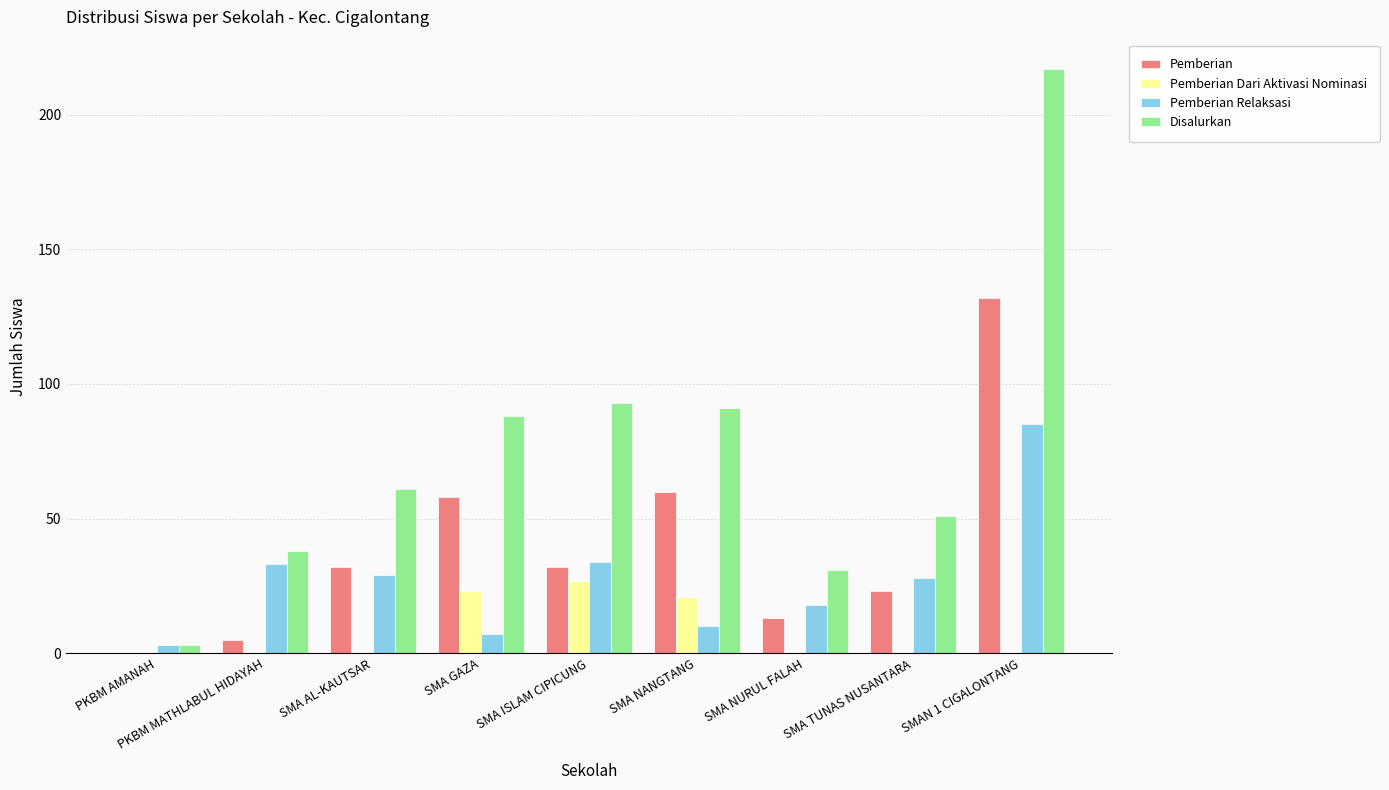

At which category is the sum across all series the highest?

SMAN 1 CIGALONTANG